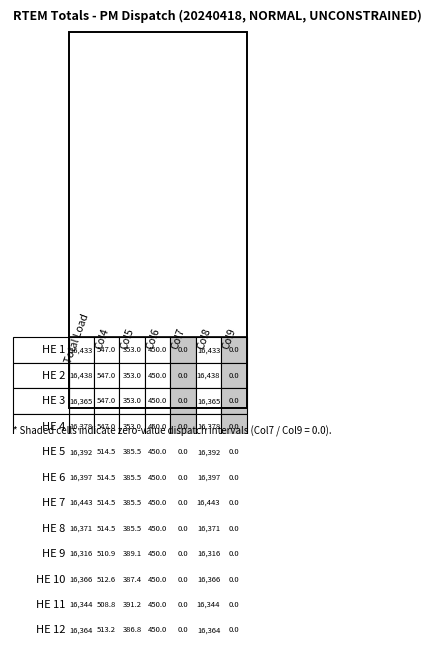

What is the difference between the second highest and second lowest values in the 7 series?

16443.1